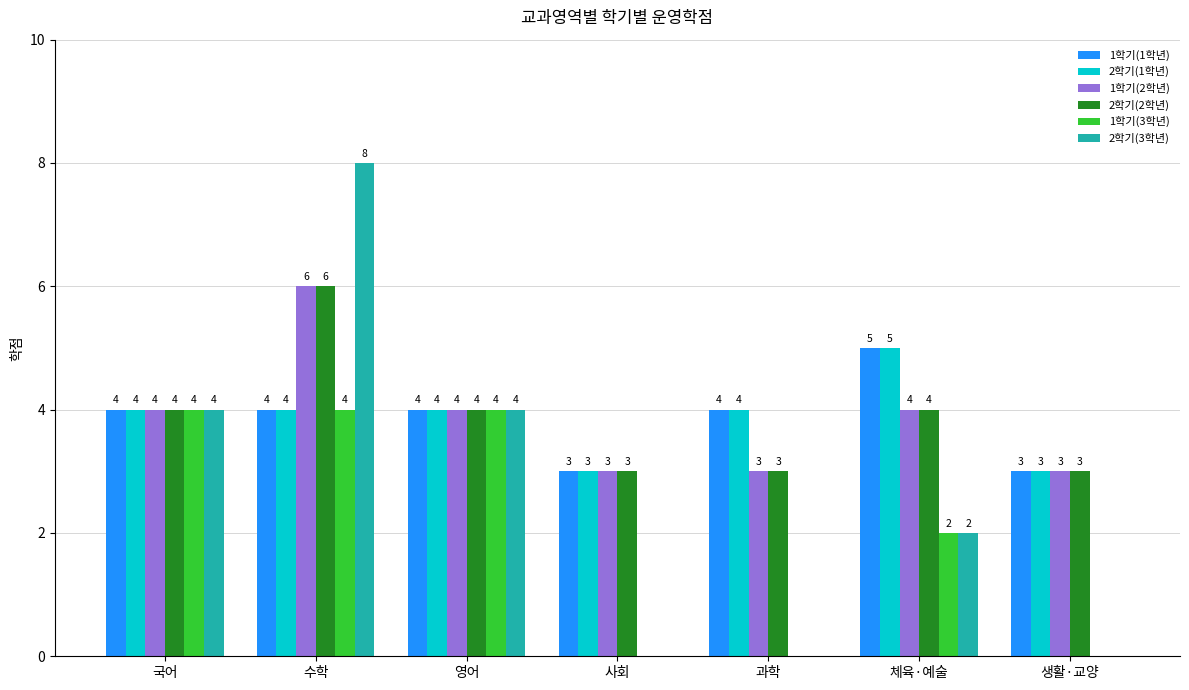

What is the difference between the 1학기(2학년) values at 체육·예술 and 수학?

2